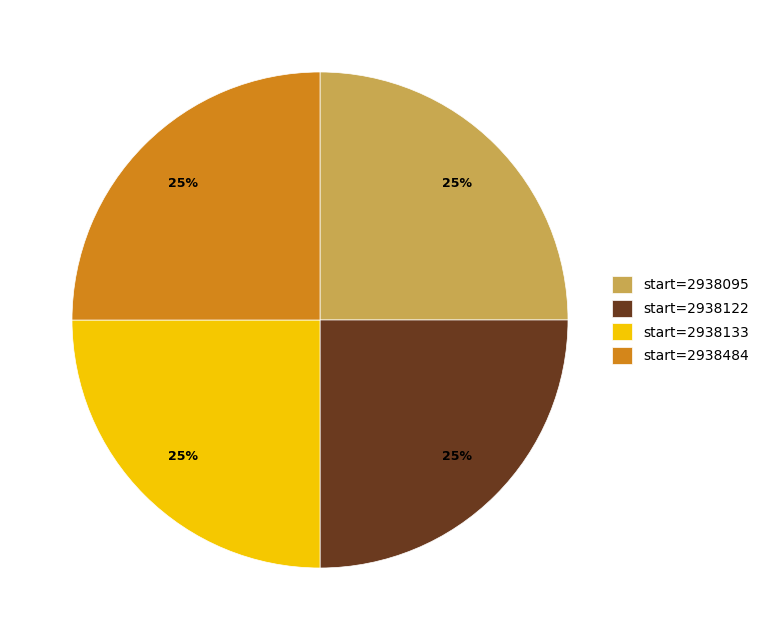

What is the ratio of the value at start=2938122 to the value at start=2938095?

1.0